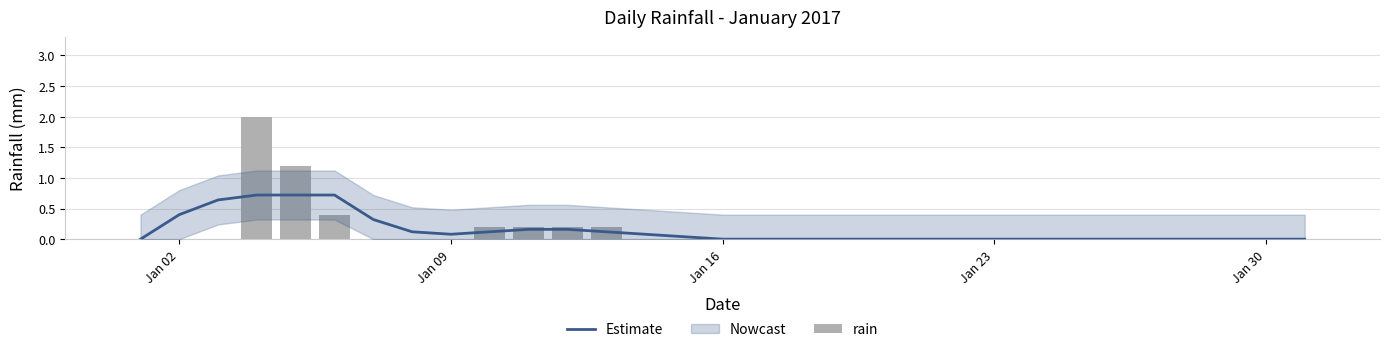

Which series has the largest total across all categories?

Estimate